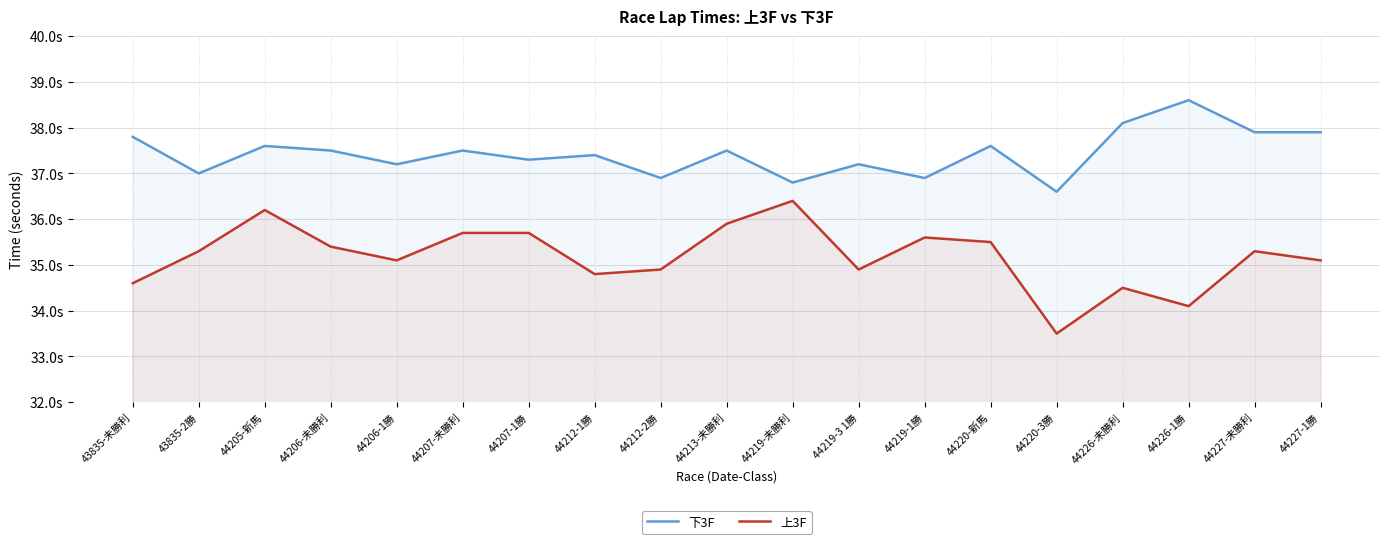

Reading right to left, extract all data points from this chart.

下3F: 44227-1勝=37.9	44227-未勝利=37.9	44226-1勝=38.6	44226-未勝利=38.1	44220-3勝=36.6	44220-新馬=37.6	44219-1勝=36.9	44219-3 1勝=37.2	44219-未勝利=36.8	44213-未勝利=37.5	44212-2勝=36.9	44212-1勝=37.4	44207-1勝=37.3	44207-未勝利=37.5	44206-1勝=37.2	44206-未勝利=37.5	44205-新馬=37.6	43835-2勝=37.0	43835-未勝利=37.8
上3F: 44227-1勝=35.1	44227-未勝利=35.3	44226-1勝=34.1	44226-未勝利=34.5	44220-3勝=33.5	44220-新馬=35.5	44219-1勝=35.6	44219-3 1勝=34.9	44219-未勝利=36.4	44213-未勝利=35.9	44212-2勝=34.9	44212-1勝=34.8	44207-1勝=35.7	44207-未勝利=35.7	44206-1勝=35.1	44206-未勝利=35.4	44205-新馬=36.2	43835-2勝=35.3	43835-未勝利=34.6